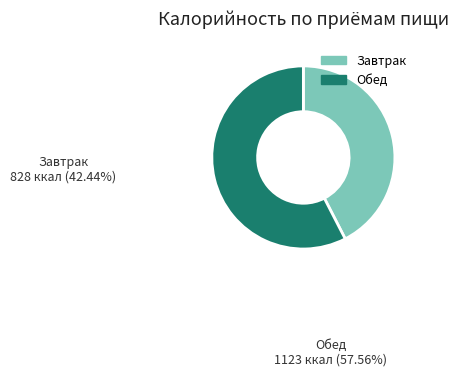

Is it true that Завтрак is 42% of the pie?

True